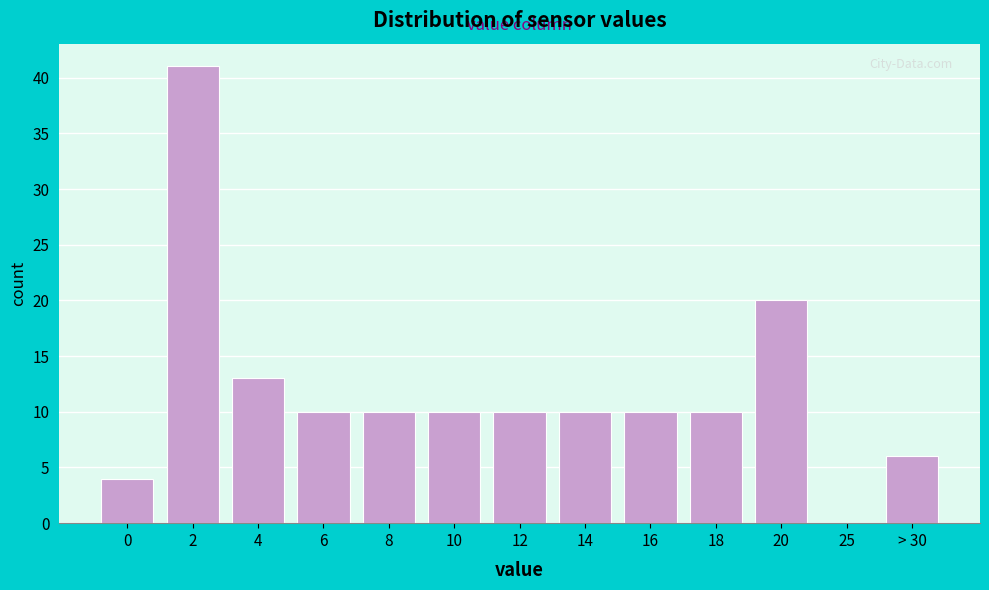

Reading right to left, what are all the values shown in this chart?

> 30=6	25=0	20=20	18=10	16=10	14=10	12=10	10=10	8=10	6=10	4=13	2=41	0=4